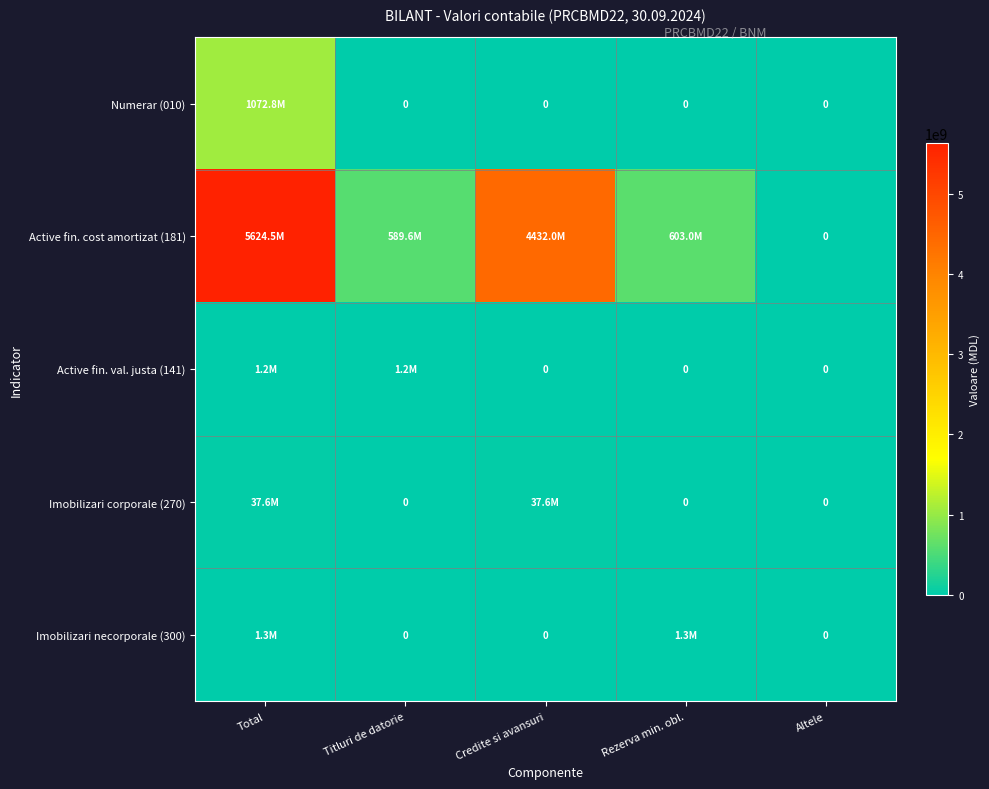

What is the average value of the Active fin. val. justa (141) series?

480000.0